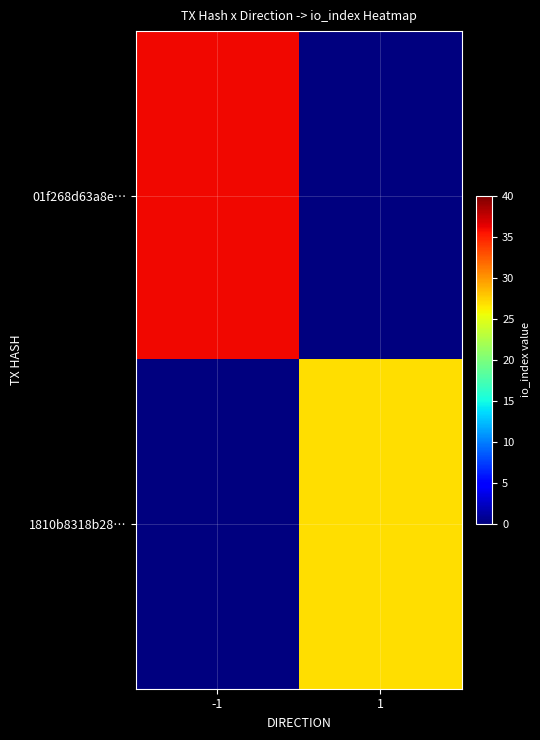

How many series are shown in this chart?

2